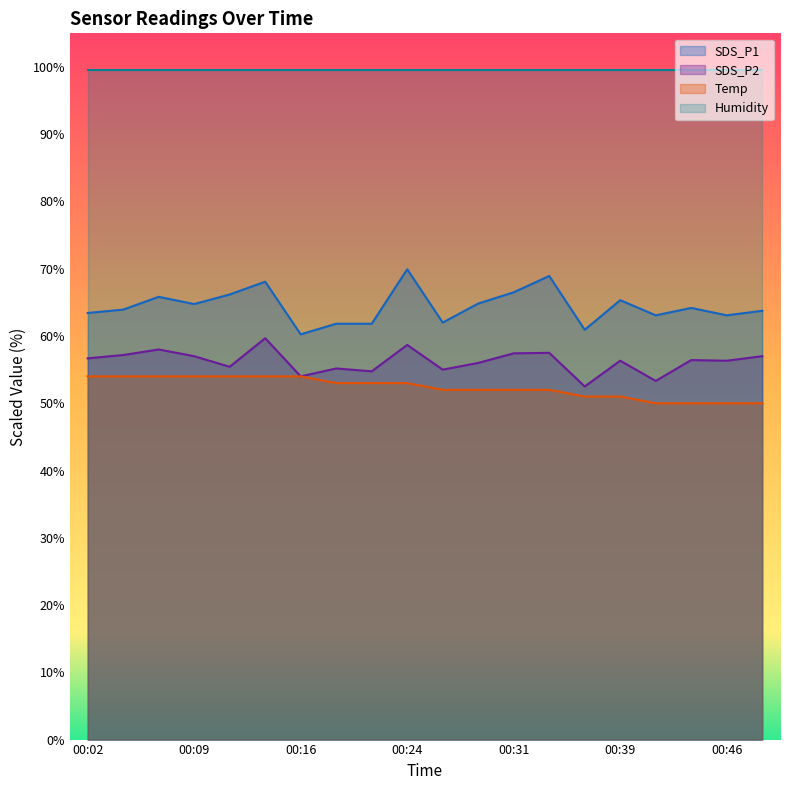

How many lines are shown in the chart?

4